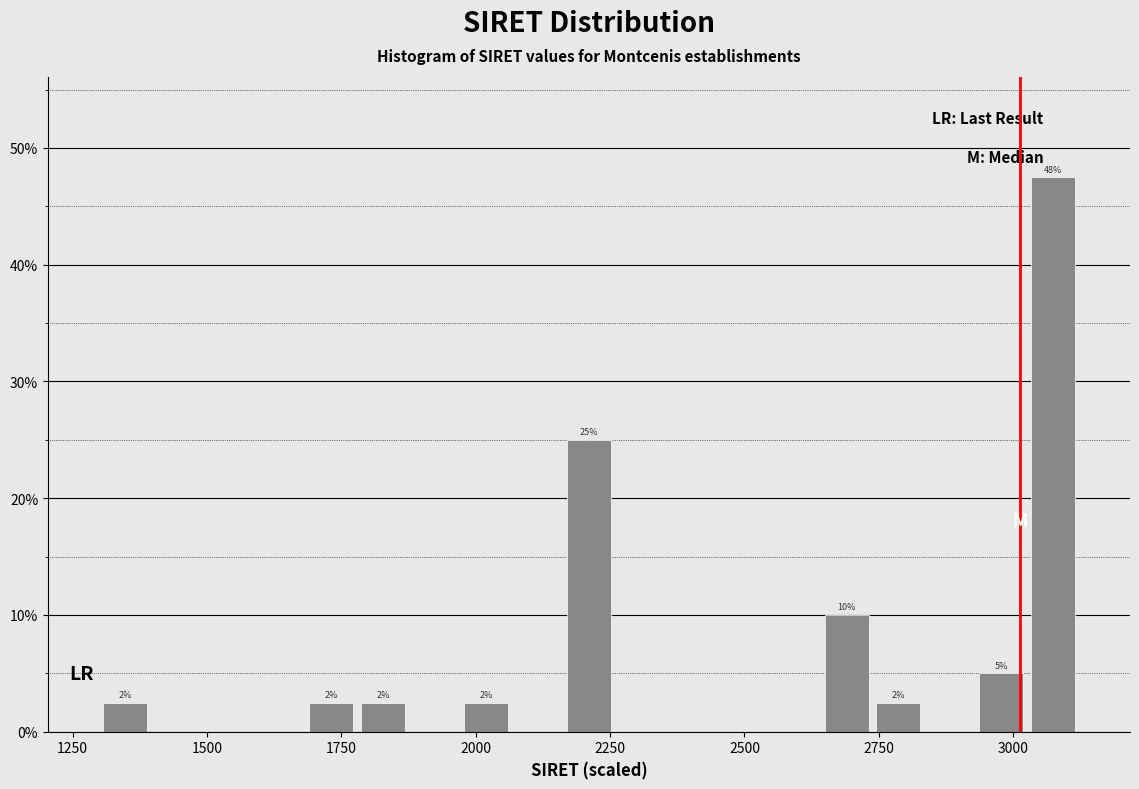

Around what value on the x-axis is the tallest bar? Give the approximate position of its centre, as read against the axis.

3050